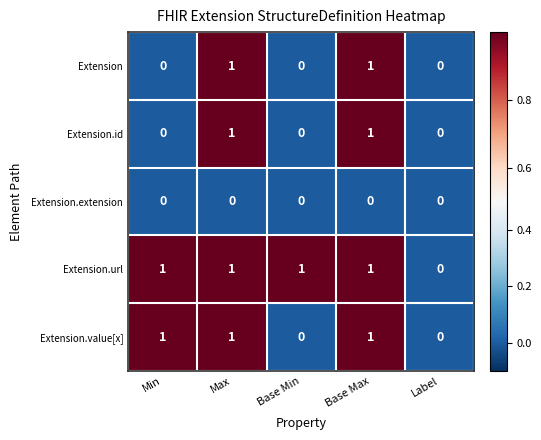

Reading left to right, extract all data points from this chart.

Extension: Min=0	Max=1	Base Min=0	Base Max=1	Label=0
Extension.id: Min=0	Max=1	Base Min=0	Base Max=1	Label=0
Extension.extension: Min=0	Max=0	Base Min=0	Base Max=0	Label=0
Extension.url: Min=1	Max=1	Base Min=1	Base Max=1	Label=0
Extension.value[x]: Min=1	Max=1	Base Min=0	Base Max=1	Label=0